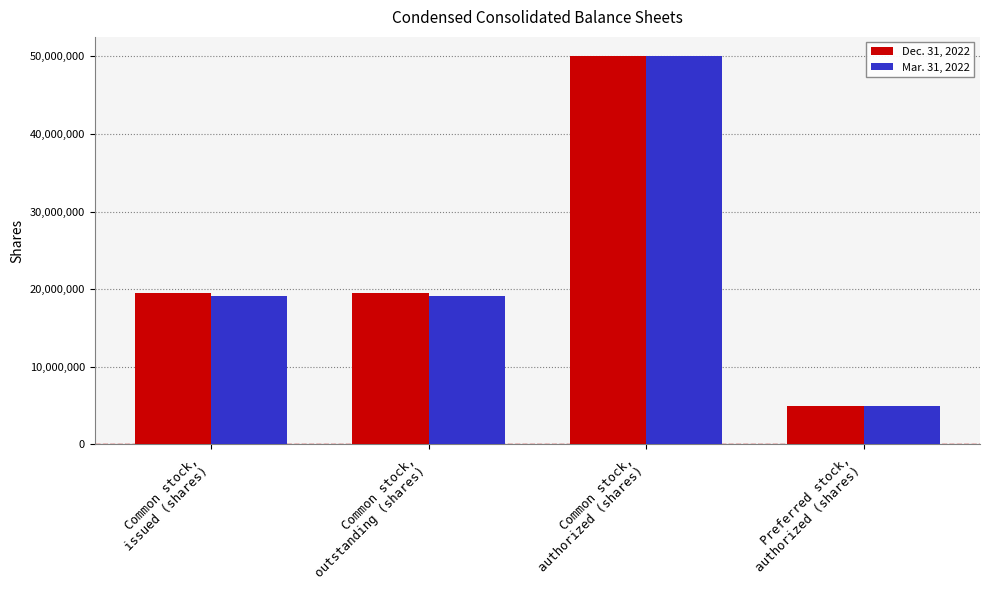

How many categories are shown in the chart?

4